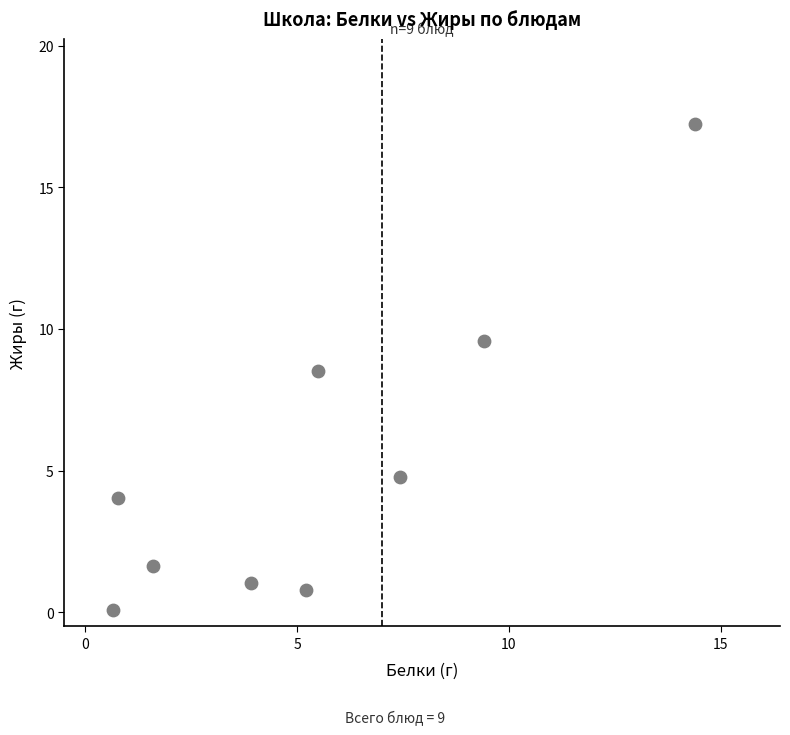

What Y value in the scatter plot is closest to 8?

8.5